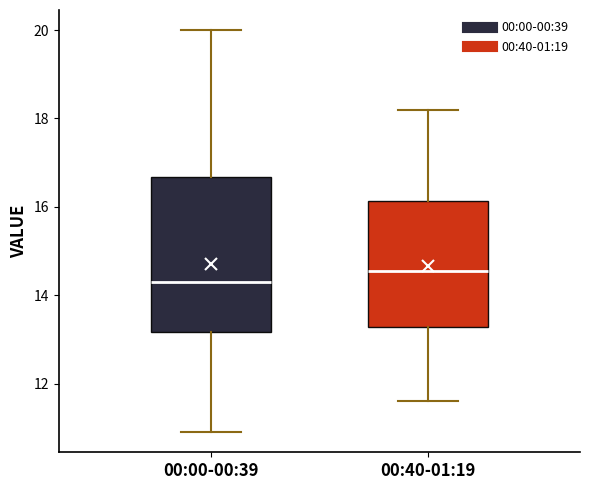

Reading left to right, read every box against the y-axis: the position of its median line, the range the box covers, and the ends of its whiskers. The values are not printed on the chart, so give them approximately, as read against the axis.

00:00-00:39: median 14.4, box 13.2 to 16.6, whiskers 11.0 to 20.0
00:40-01:19: median 14.6, box 13.2 to 16.2, whiskers 11.6 to 18.2